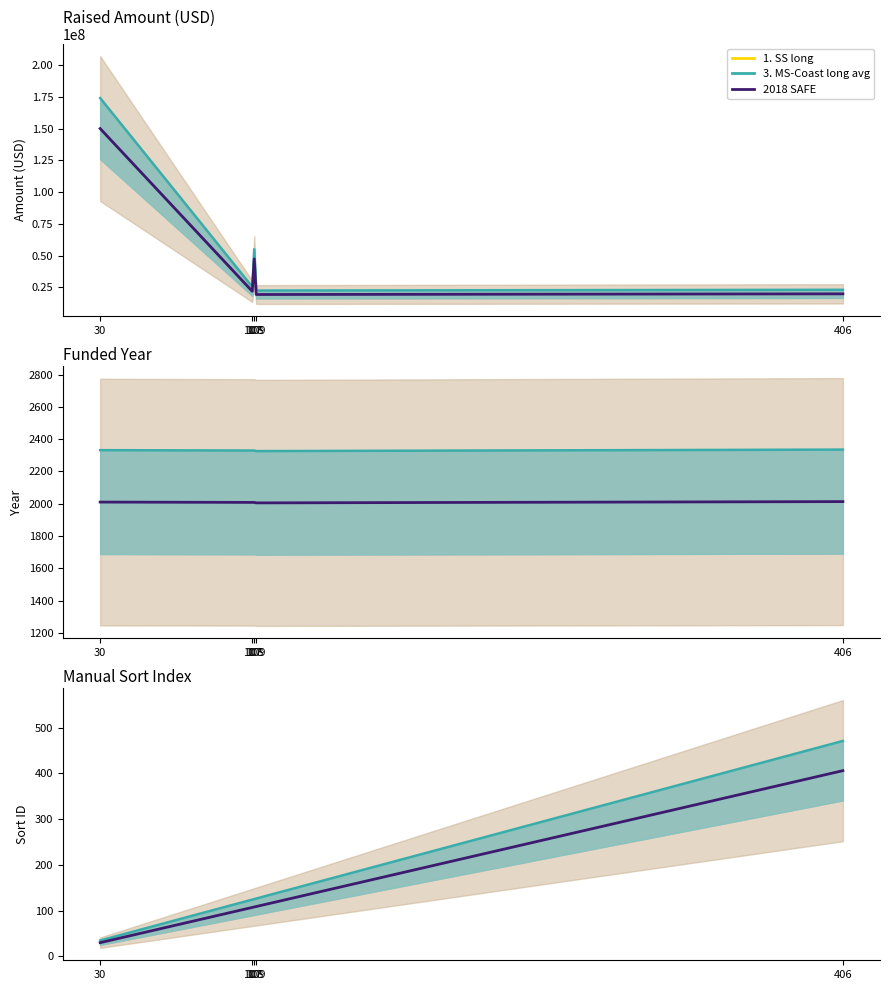

Reading left to right, what are all the values shown in this chart?

3. MS-Coast long avg: 30=34.8	107=124.1	108=125.3	109=126.4	406=471.0
2018 SAFE: 30=30.0	107=107.0	108=108.0	109=109.0	406=406.0